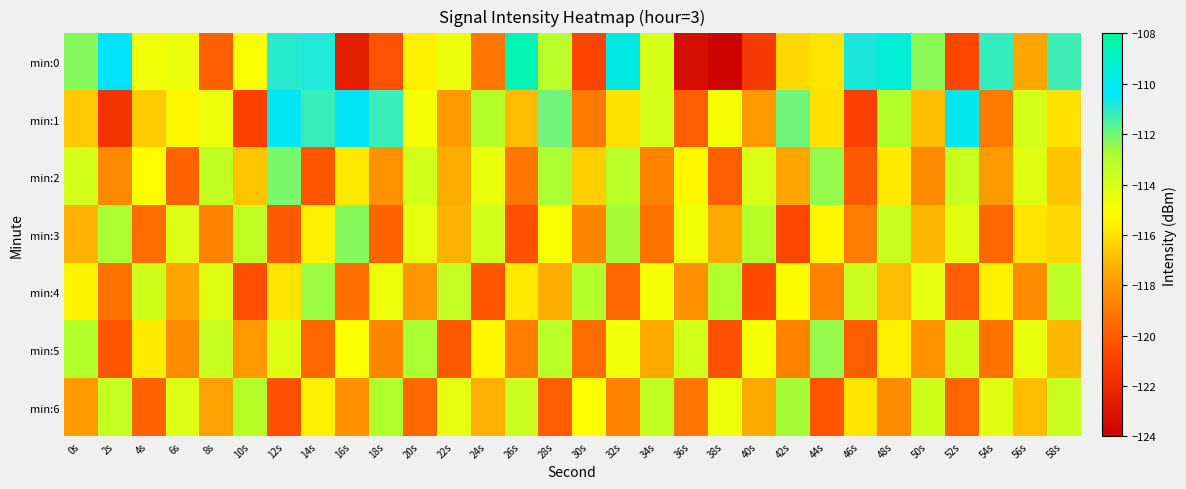

Which series has the largest range (max minus min)?

min:0